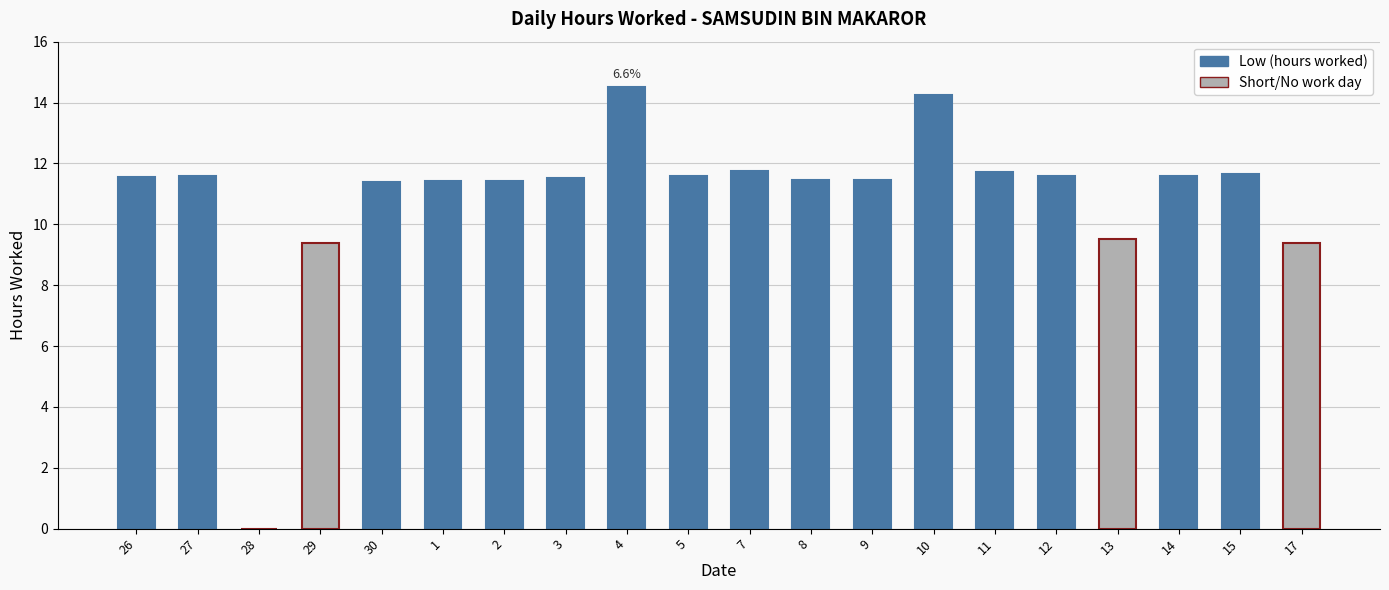

True or false: Low (hours worked) has a value of 5.1 at 17.

False